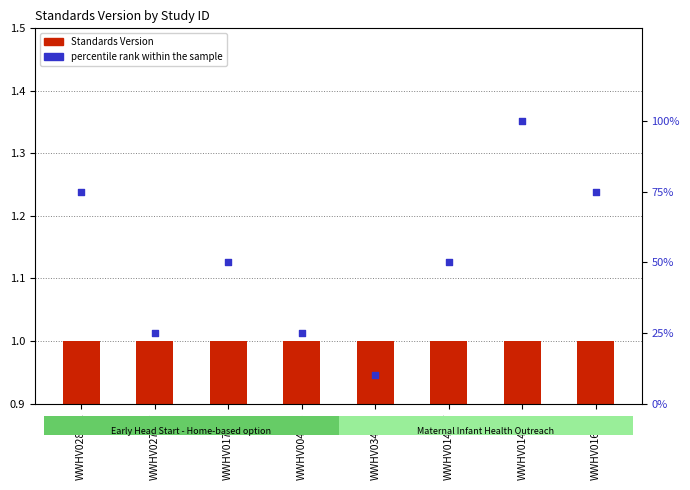

Which series has the largest total across all categories?

percentile rank within the sample